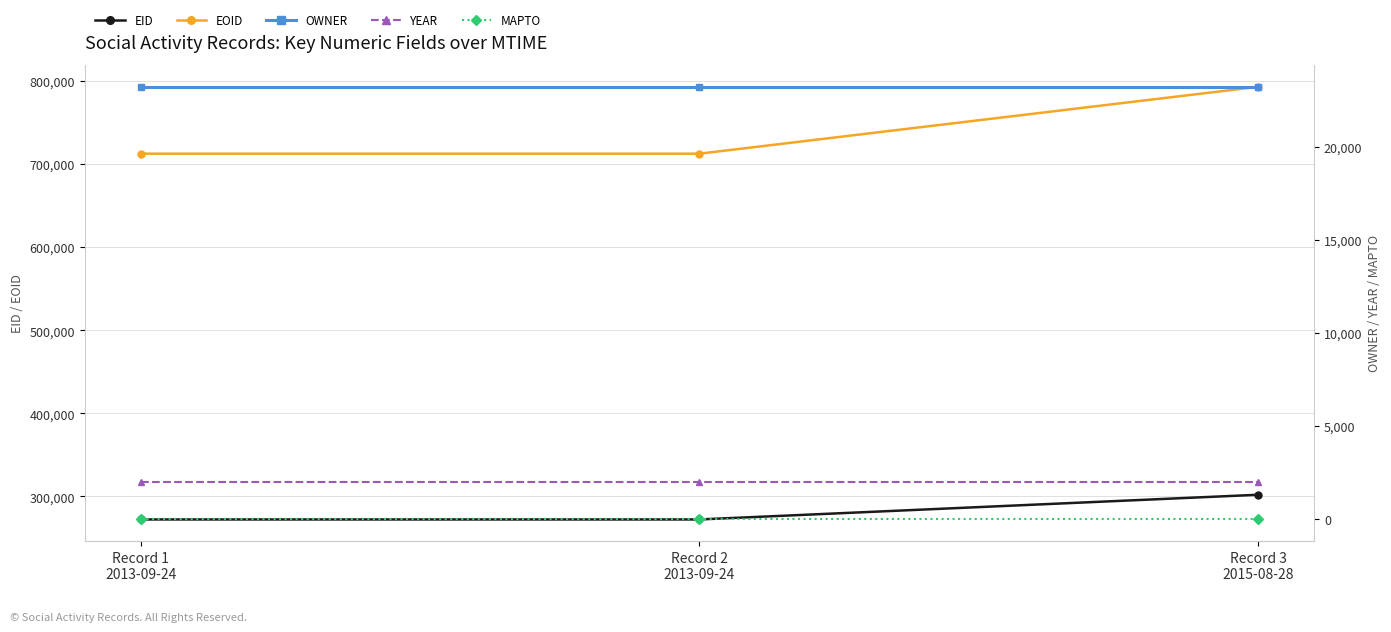

Where does the EOID series first go above 712712?

Record 3
2015-08-28